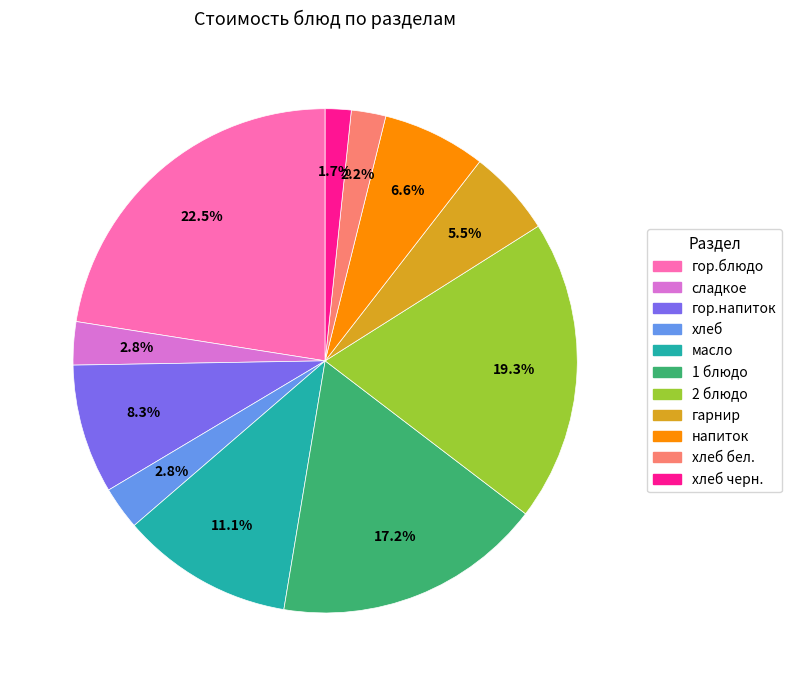

Is there any slice that represents more than half of the pie?

No